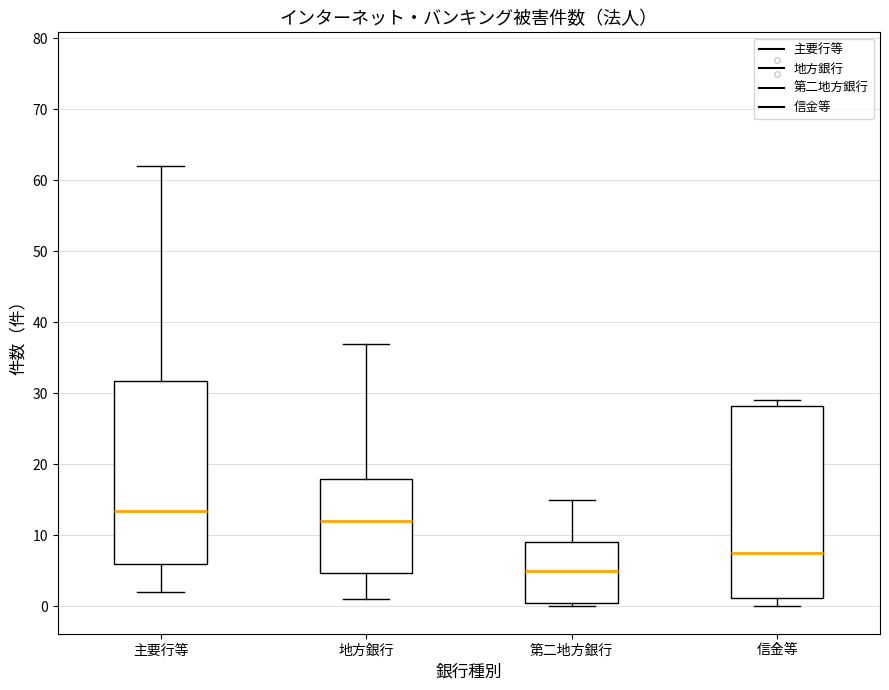

Reading left to right, transcribe this box plot: for each box, give where its median line is, the range the box spans, and where its two whiskers end, as read against the y-axis. The values are not printed on the chart, so give them approximately, as read against the axis.

主要行等: median 14, box 6 to 32, whiskers 2 to 62
地方銀行: median 12, box 5 to 18, whiskers 1 to 37
第二地方銀行: median 5, box 1 to 9, whiskers 0 to 15
信金等: median 8, box 1 to 28, whiskers 0 to 29